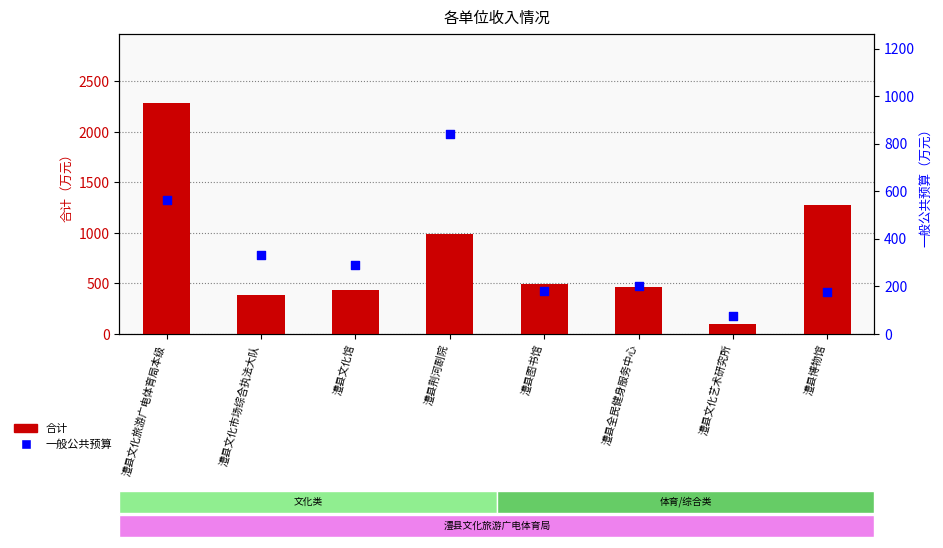

At how many categories does at least one series exceed 1508?

1